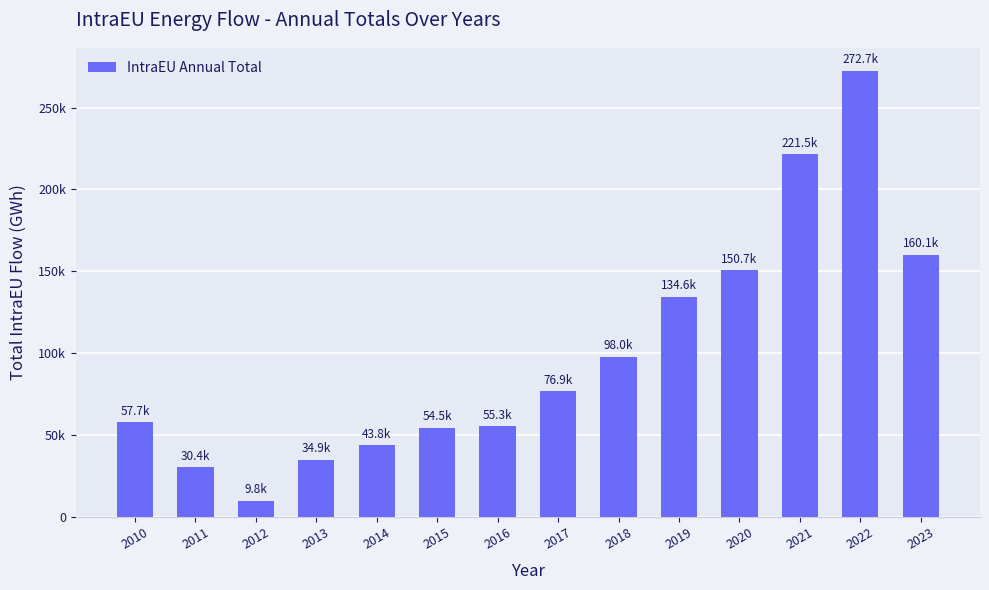

Are the bars horizontal?

No